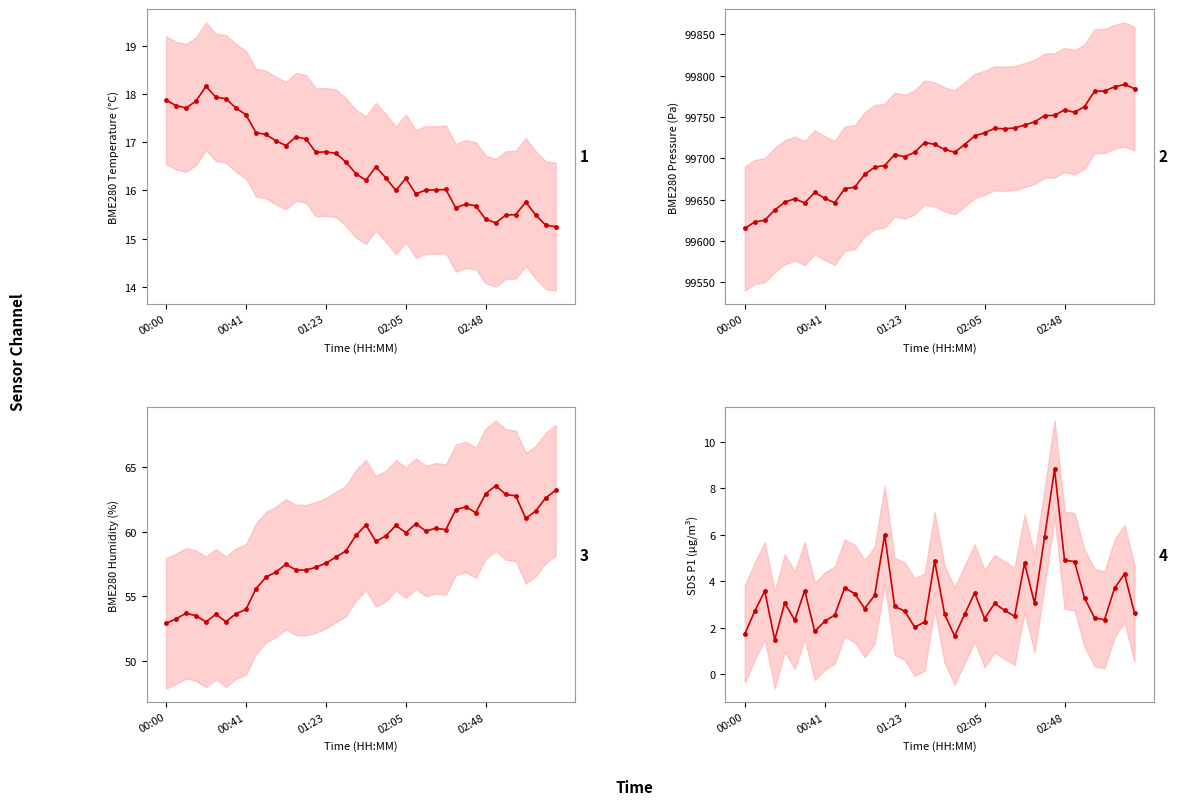

In SDS_P1, how many points are lower than both neighbors (excluding endpoints)?

10